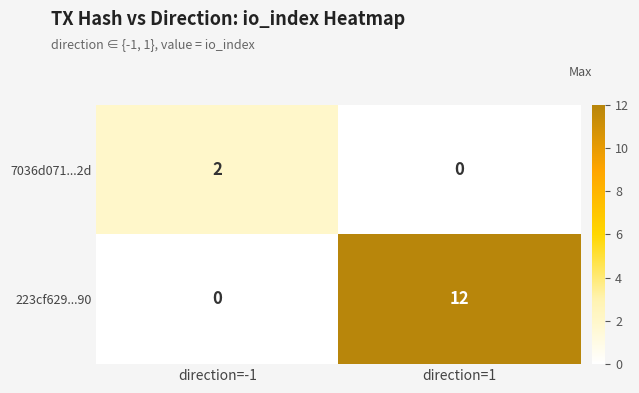

What is the difference between the 223cf629...90 values at direction=1 and direction=-1?

12